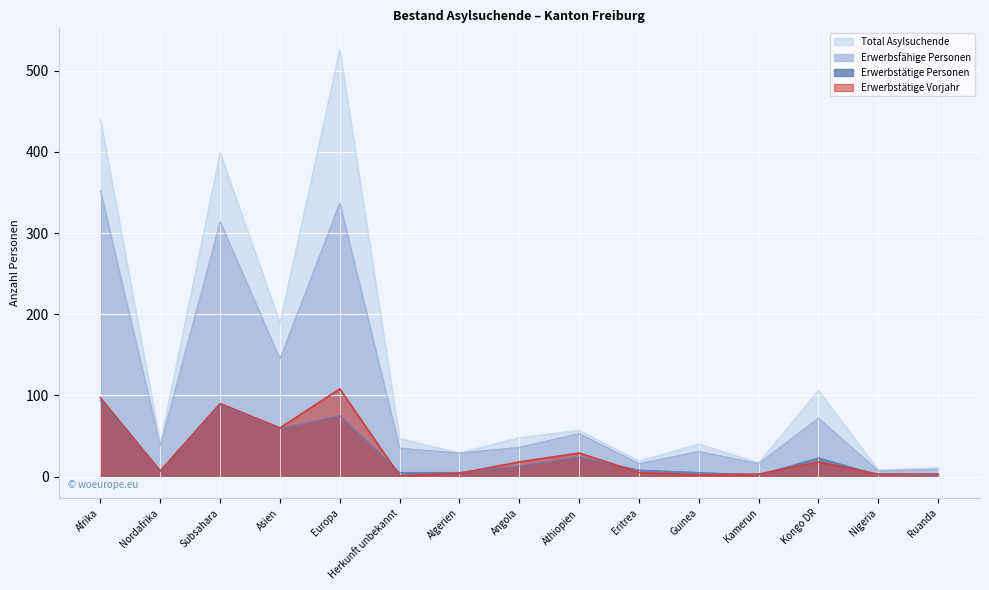

Which series changed the most between Eritrea and Kongo DR?

Total Asylsuchende